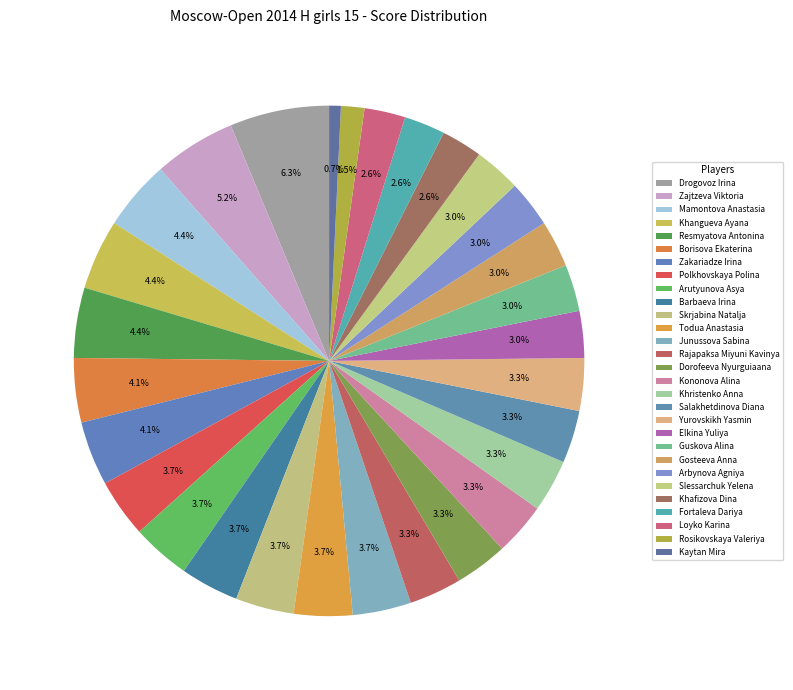

Count the number of slices in the pie.

29